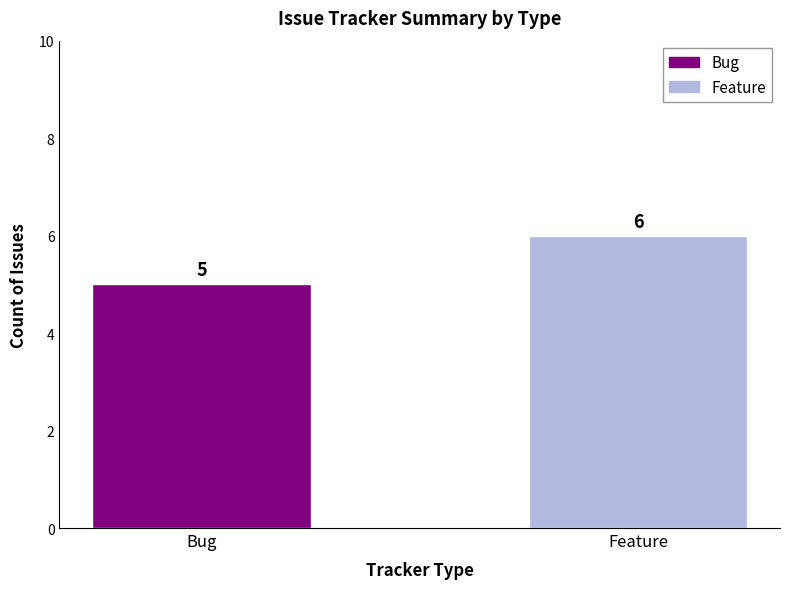

What is the smallest value displayed?

5